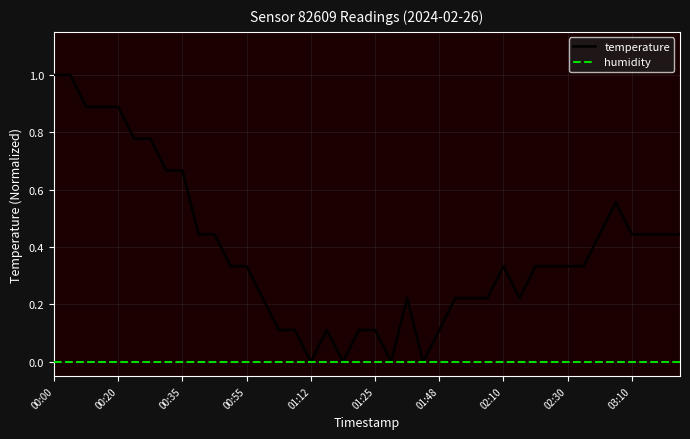

How many distinct data groups are displayed?

2